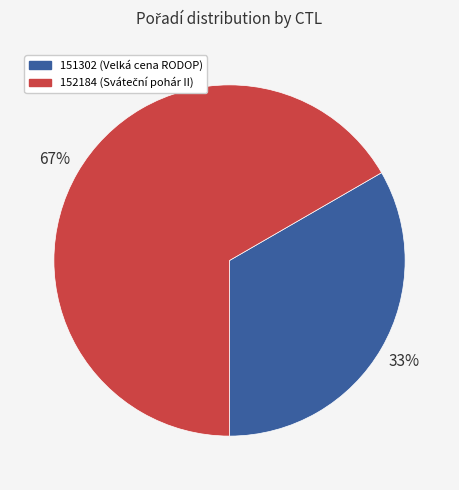

Approximately how many times larger is the value at 151302 compared to 152184?

0.5